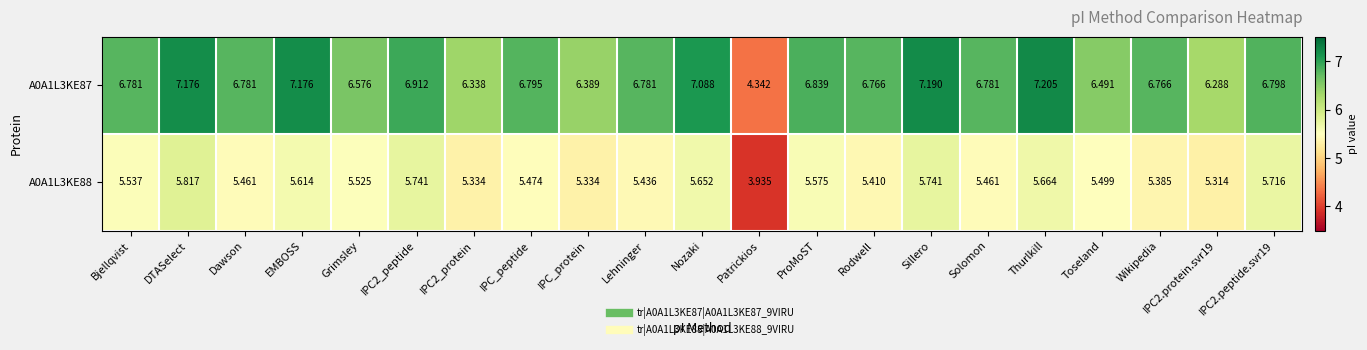

Where does the A0A1L3KE87 series first go above 6?

Bjellqvist